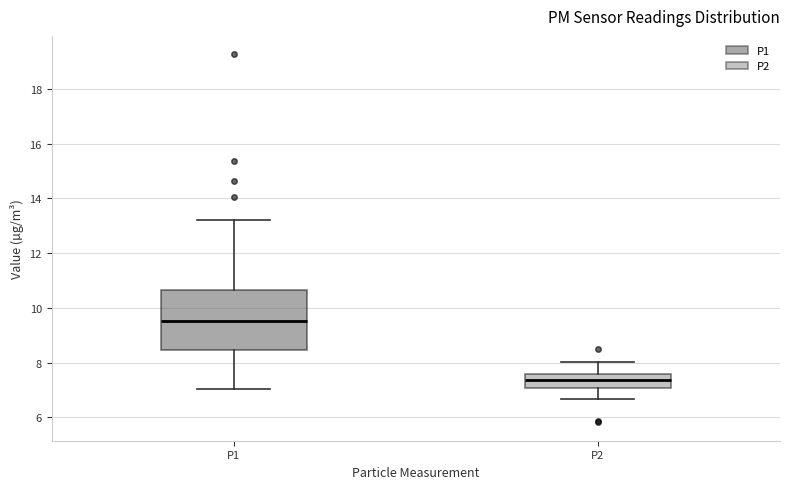

Which box's median line is the lowest?

P2